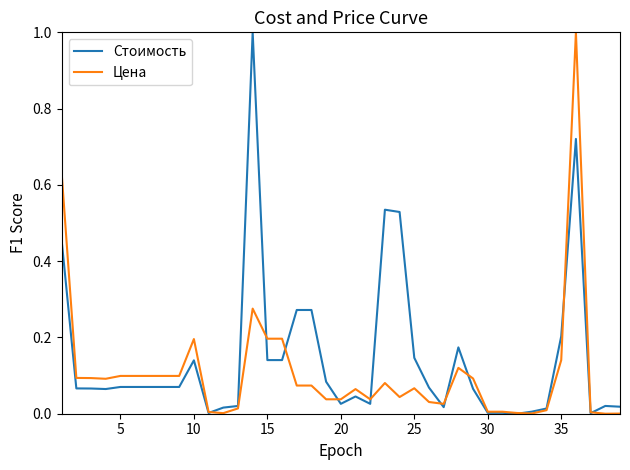

What is the maximum value for Цена?

1.0